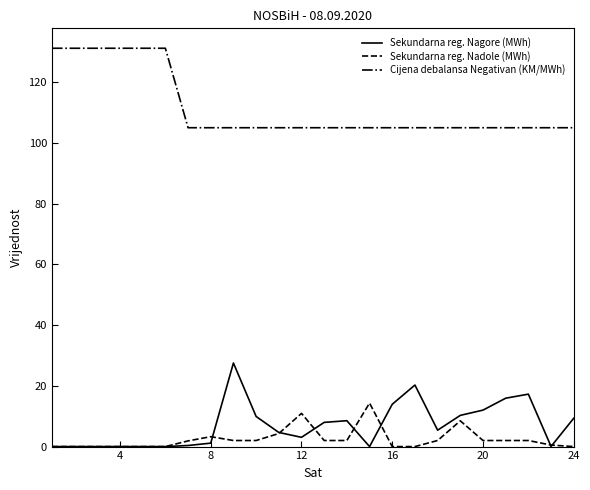

Which series ends up on top after the final intersection of Sekundarna reg. Nadole (MWh) and Sekundarna reg. Nagore (MWh)?

Sekundarna reg. Nagore (MWh)